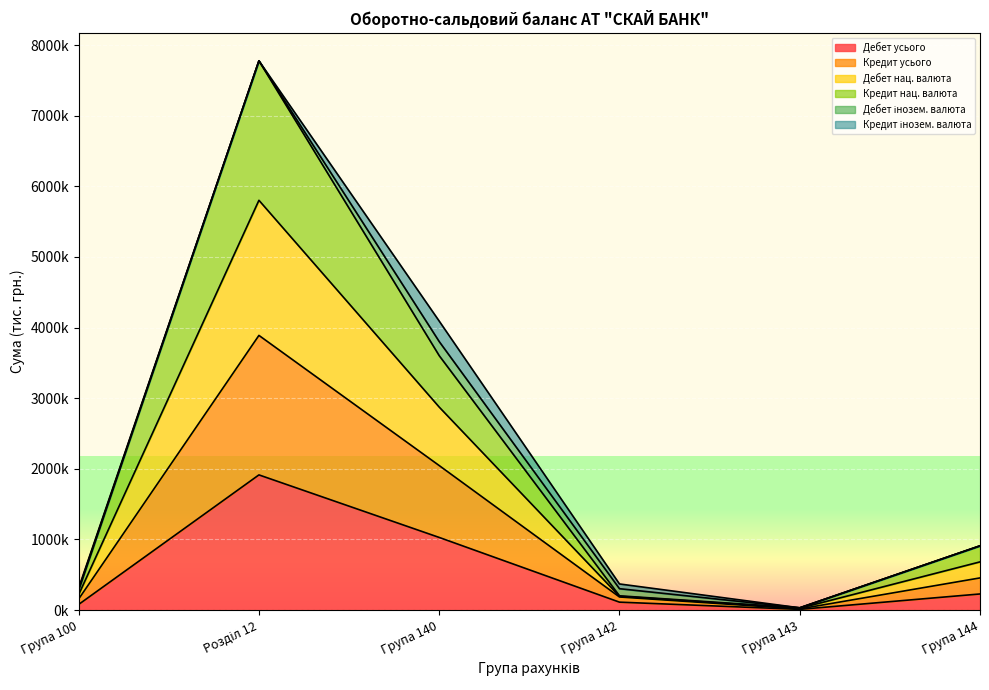

What is the label of the 6th point from the left?

Група 144